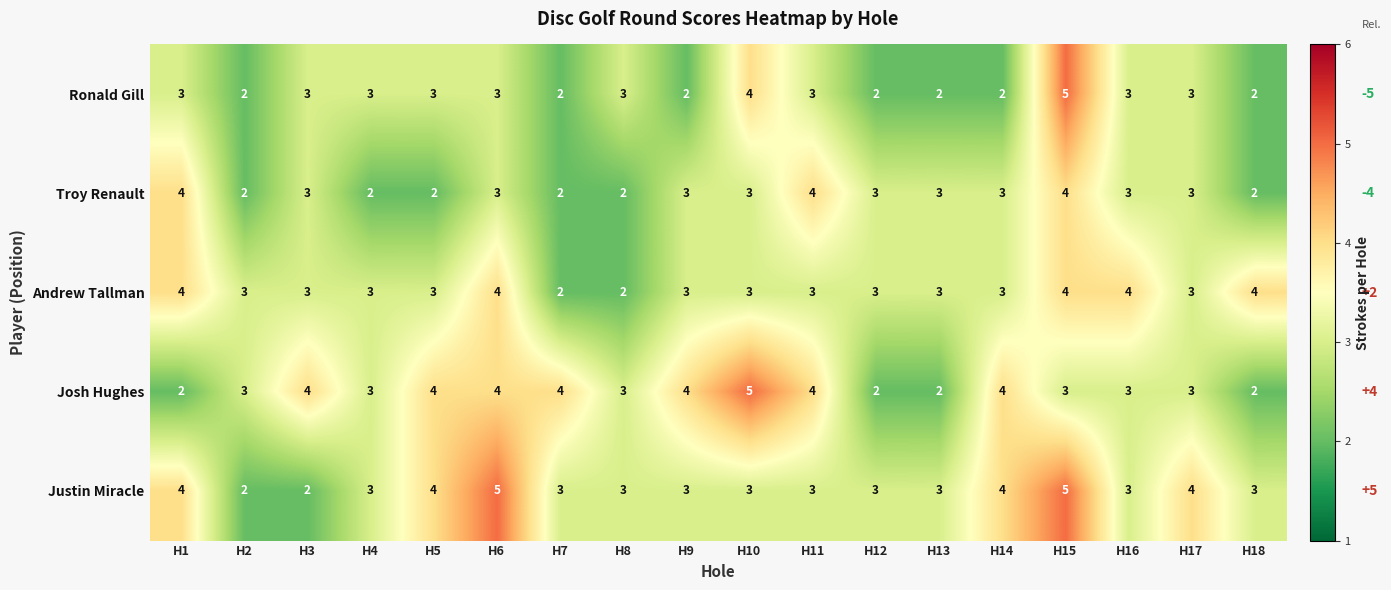

At which label does Troy Renault first exceed 3?

H1